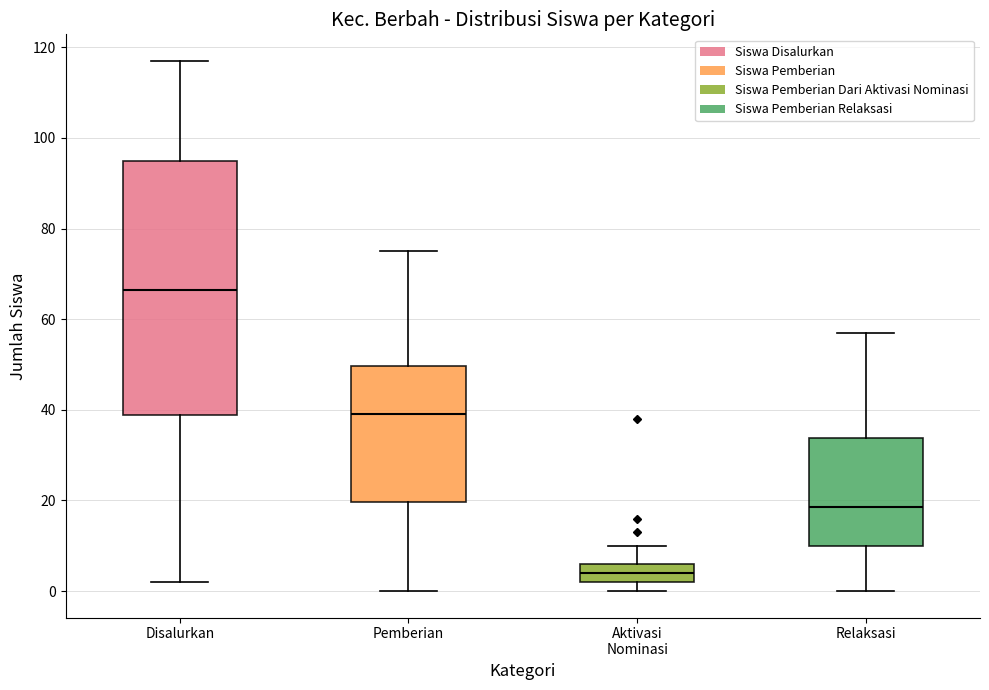

Comparing the boxes themselves (not the whiskers), which one is the tallest?

Disalurkan